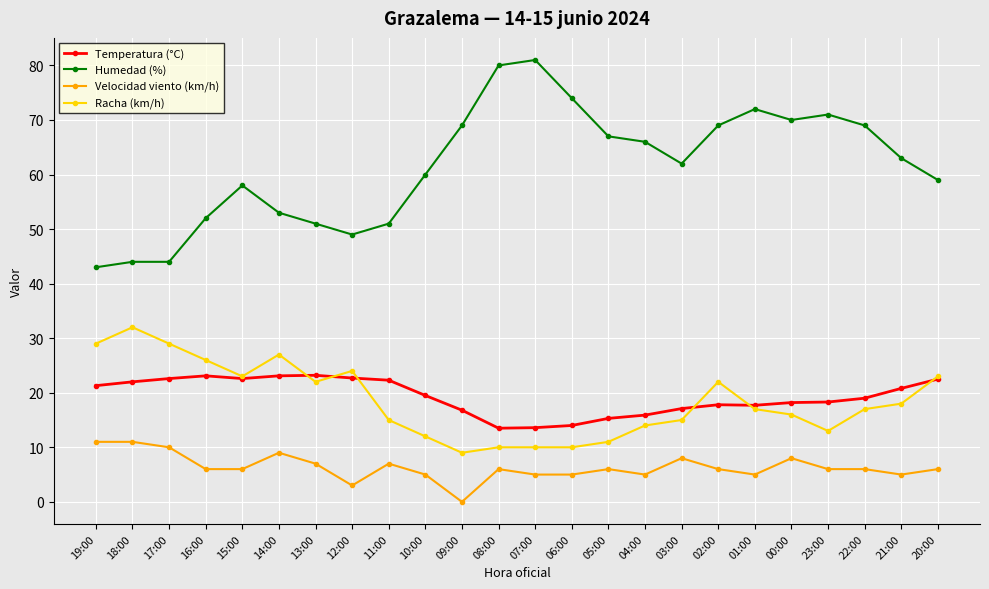

What is the difference between the Temperatura (°C) values at 03:00 and 06:00?

3.1